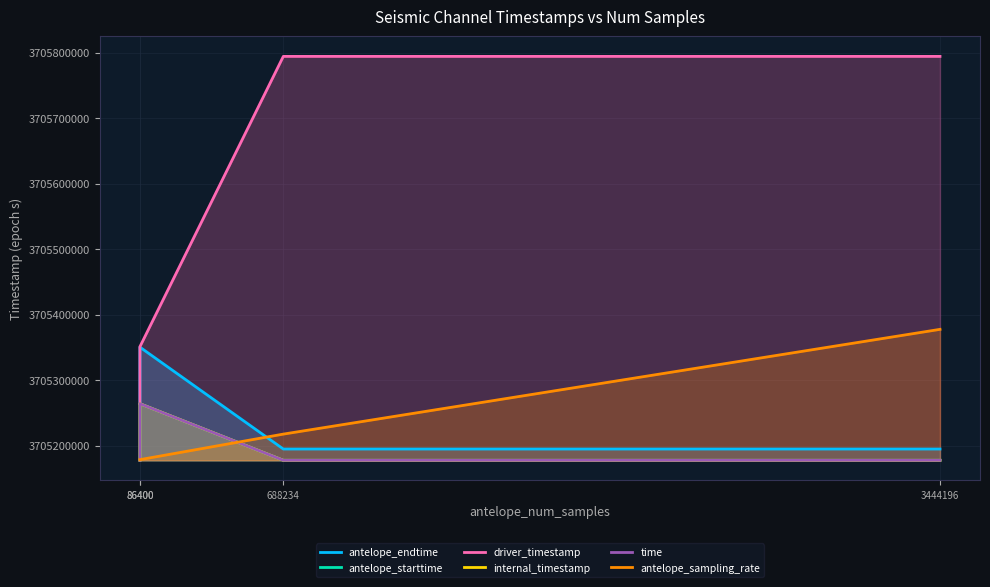

Reading right to left, extract all data points from this chart.

antelope_endtime: 3705194821.0	3705194805.9	3705350400.0	3705264000.0
antelope_starttime: 3705177600.0	3705177600.0	3705264000.0	3705177600.0
driver_timestamp: 3705794500.8	3705794500.8	3705351100.7	3705264700.8
internal_timestamp: 3705177600.0	3705177600.0	3705264000.0	3705177600.0
time: 3705177600.0	3705177600.0	3705264000.0	3705177600.0
antelope_sampling_rate: 3705377600.0	3705217600.0	3705178600.0	3705178600.0